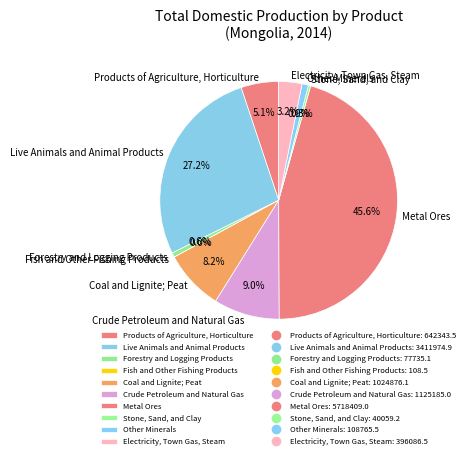

What is the largest slice in the pie chart?

Metal Ores